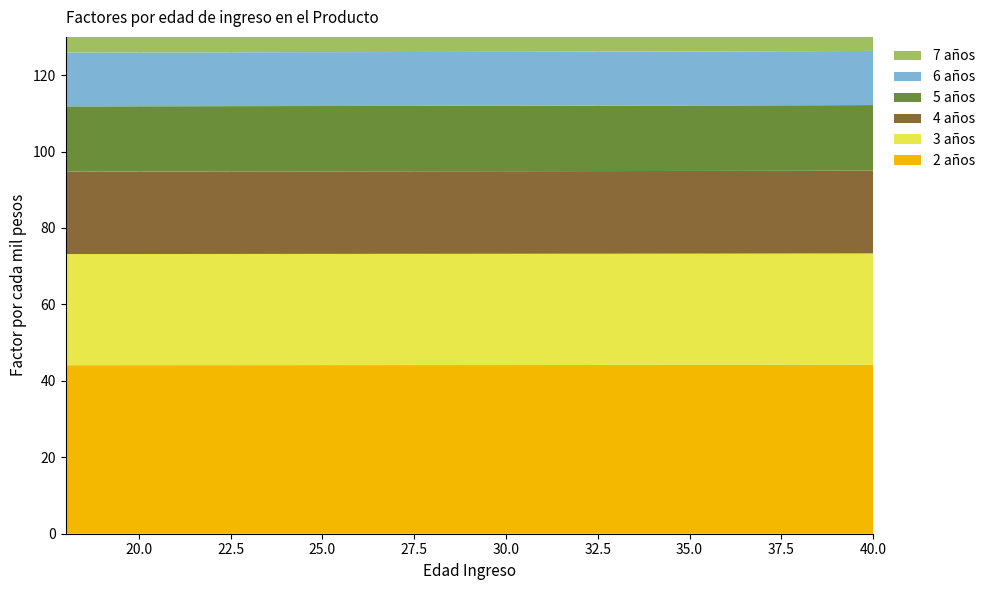

Reading left to right, transcribe all the data shown in this chart.

2 años: 18=44.1	19=44.1	20=44.1	21=44.1	22=44.1	23=44.1	24=44.1	25=44.1	26=44.1	27=44.1	28=44.1	29=44.1	30=44.1	31=44.1	32=44.1	33=44.1	34=44.2	35=44.2	36=44.2	37=44.2	38=44.2	39=44.2	40=44.2
3 años: 18=29.1	19=29.1	20=29.1	21=29.1	22=29.1	23=29.1	24=29.1	25=29.1	26=29.1	27=29.1	28=29.1	29=29.1	30=29.1	31=29.1	32=29.1	33=29.1	34=29.1	35=29.1	36=29.1	37=29.1	38=29.2	39=29.2	40=29.2
4 años: 18=21.6	19=21.6	20=21.6	21=21.6	22=21.6	23=21.6	24=21.6	25=21.6	26=21.6	27=21.6	28=21.6	29=21.6	30=21.6	31=21.6	32=21.6	33=21.6	34=21.6	35=21.6	36=21.6	37=21.6	38=21.6	39=21.7	40=21.7
5 años: 18=17.1	19=17.1	20=17.1	21=17.1	22=17.1	23=17.1	24=17.1	25=17.1	26=17.1	27=17.1	28=17.1	29=17.1	30=17.1	31=17.1	32=17.1	33=17.1	34=17.1	35=17.1	36=17.1	37=17.1	38=17.1	39=17.2	40=17.2
6 años: 18=14.1	19=14.1	20=14.1	21=14.1	22=14.1	23=14.1	24=14.1	25=14.1	26=14.1	27=14.1	28=14.1	29=14.1	30=14.1	31=14.1	32=14.1	33=14.1	34=14.1	35=14.1	36=14.1	37=14.1	38=14.1	39=14.2	40=14.2
7 años: 18=11.9	19=11.9	20=11.9	21=11.9	22=12.0	23=12.0	24=12.0	25=12.0	26=12.0	27=12.0	28=12.0	29=12.0	30=12.0	31=12.0	32=12.0	33=12.0	34=12.0	35=12.0	36=12.0	37=12.0	38=12.0	39=12.0	40=12.0